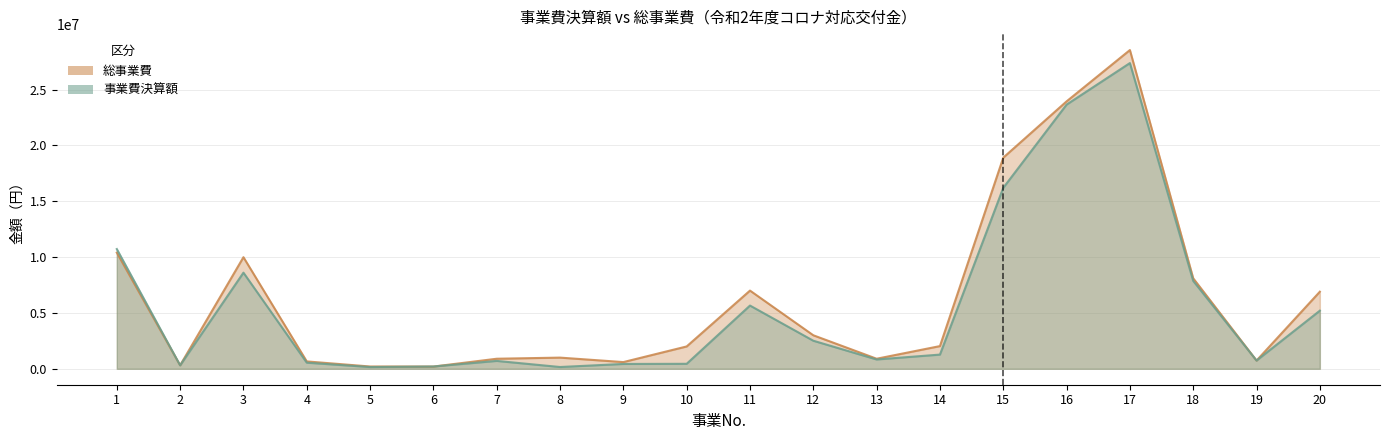

List the series in order of their peak value, lowest first.

事業費決算額, 総事業費